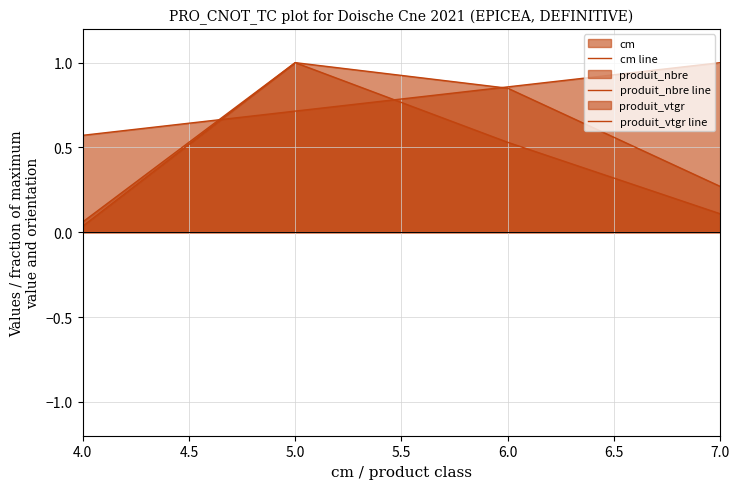

Does the chart have visible grid lines?

Yes